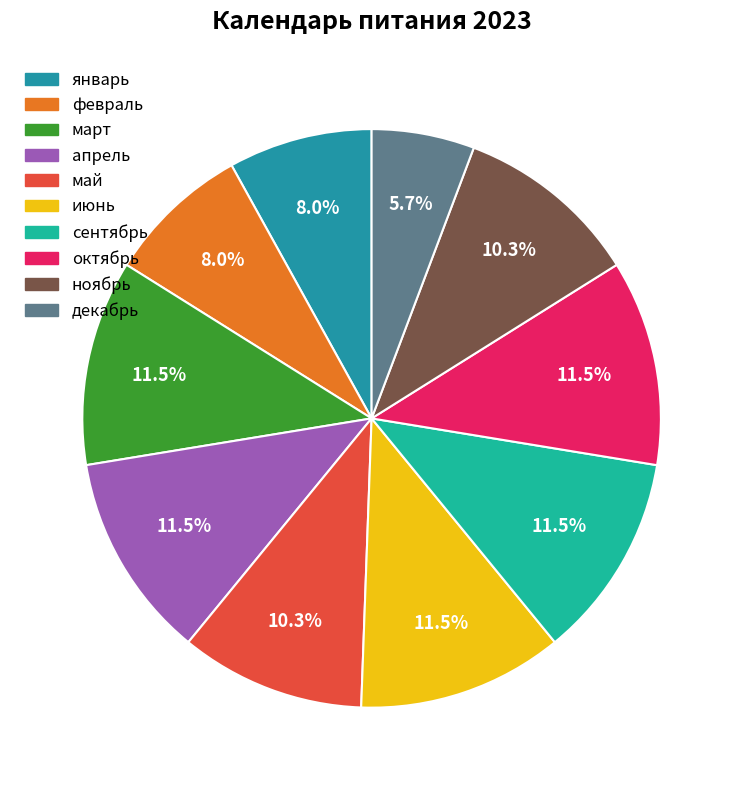

The апрель slice represents 11% of the pie. True or false?

True